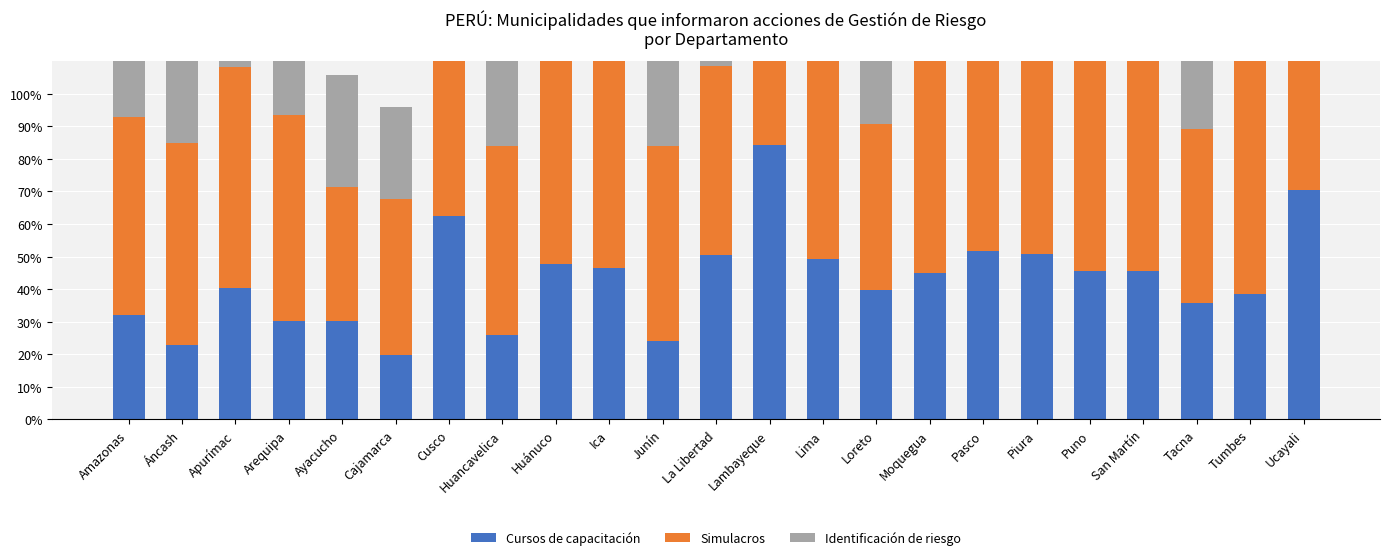

What position from the left is Tacna?

21